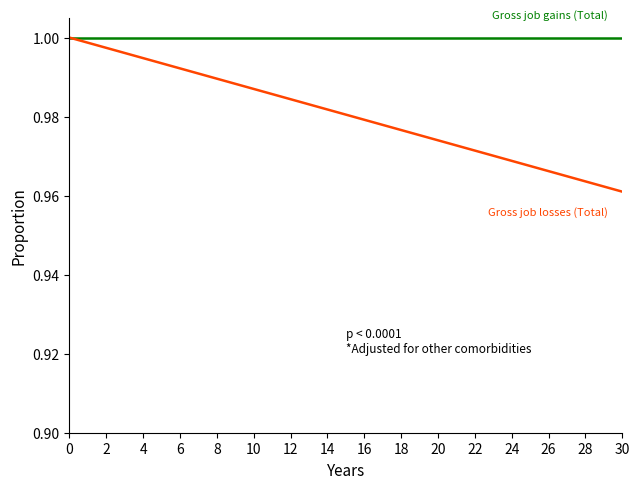

What is the label of the 8th point from the right?

23